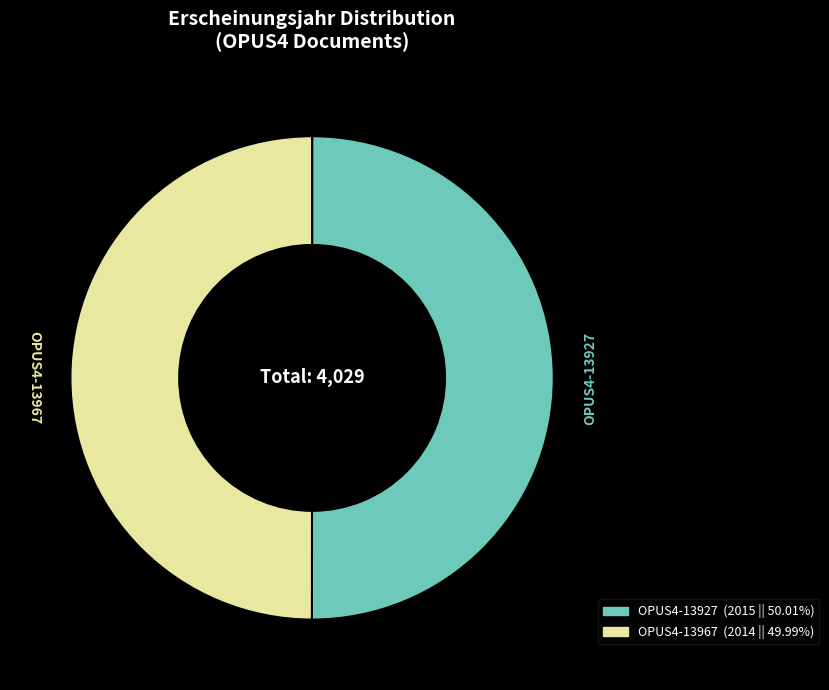

What is the ratio of the value at OPUS4-13927 to the value at OPUS4-13967?

1.0